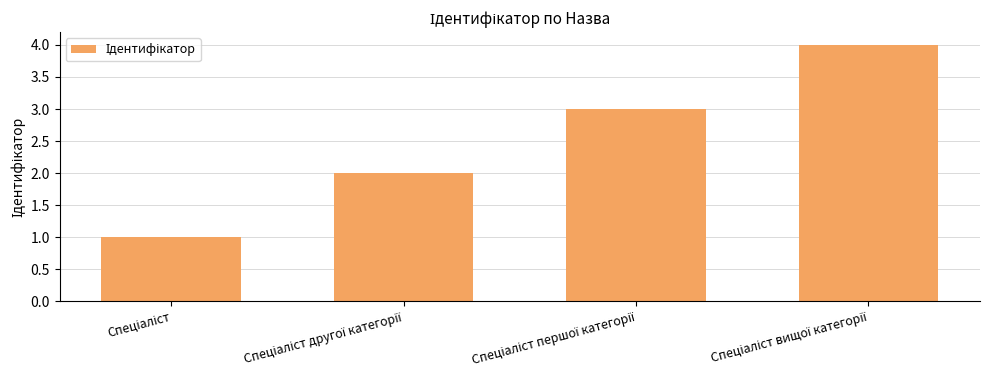

How many distinct data groups are displayed?

1